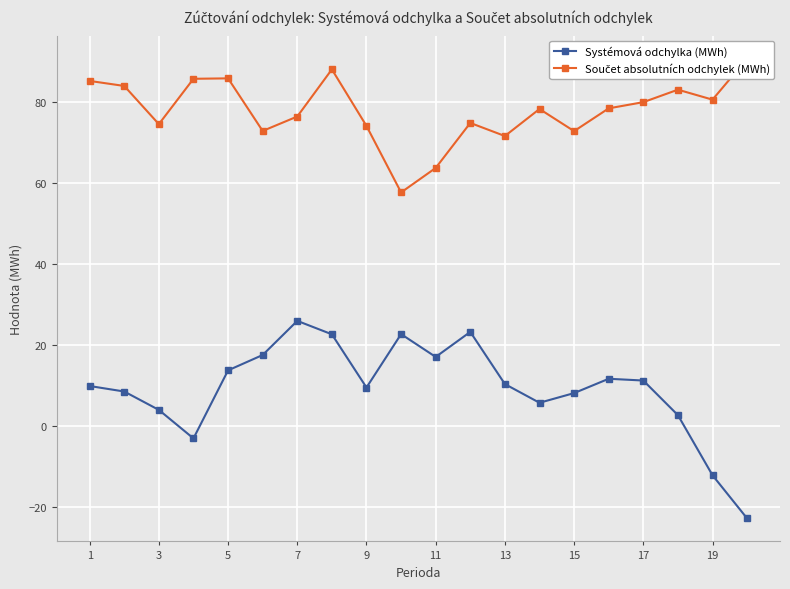

How many lines are shown in the chart?

2